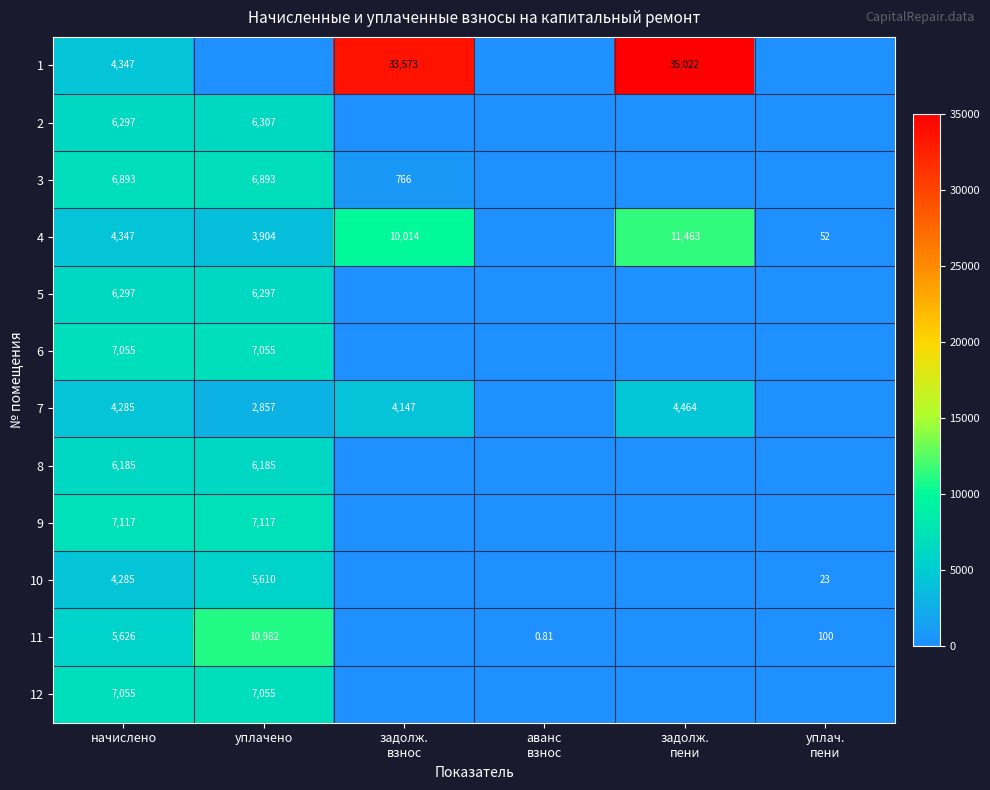

Count the number of categories in the chart.

6